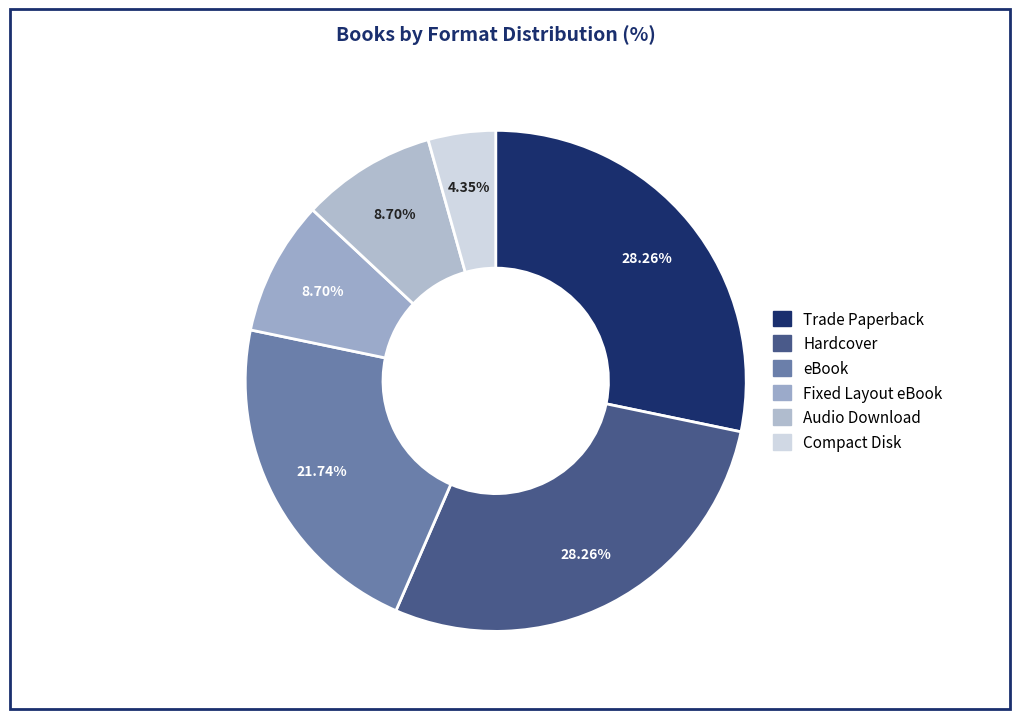

Is it true that Compact Disk is 4% of the pie?

True